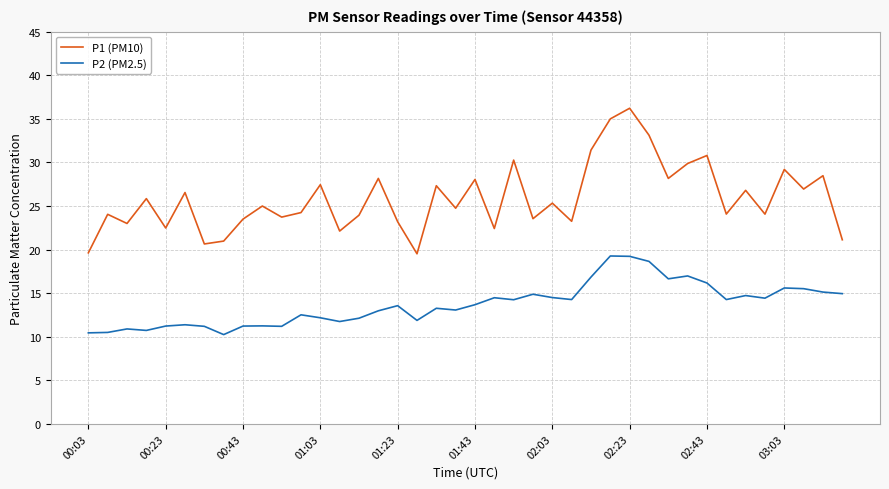

True or false: P2 (PM2.5) and P1 (PM10) intersect in this chart.

False